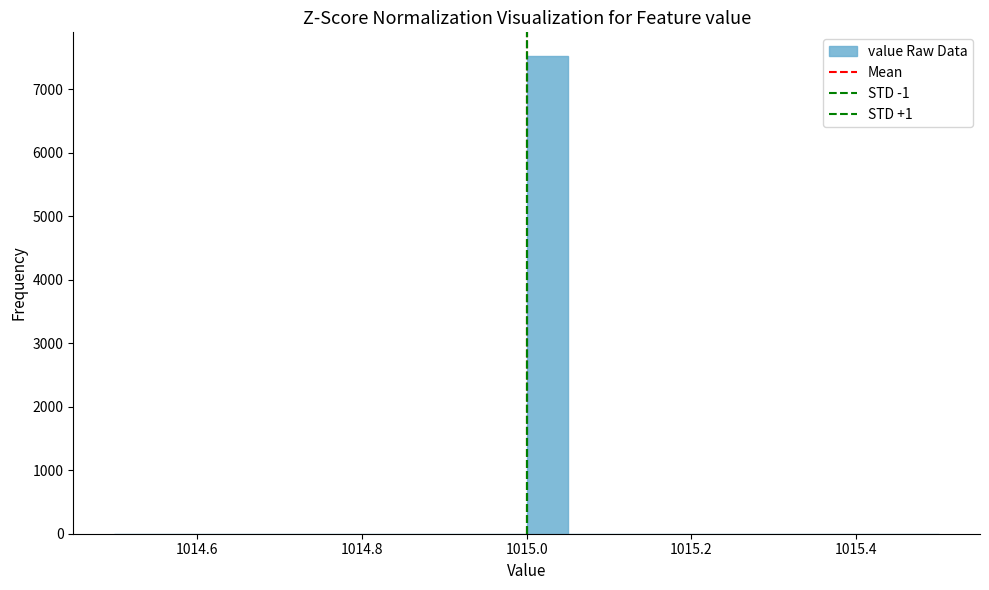

Read against the x-axis, roughly where is the centre of the tallest bar?

1015.02